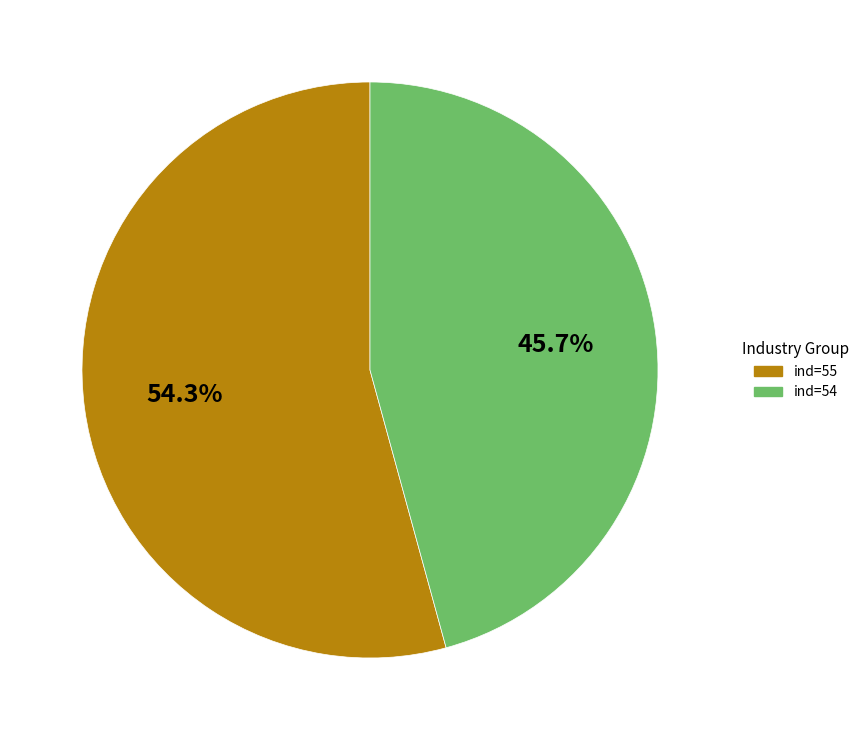

Is there any slice that represents more than half of the pie?

Yes